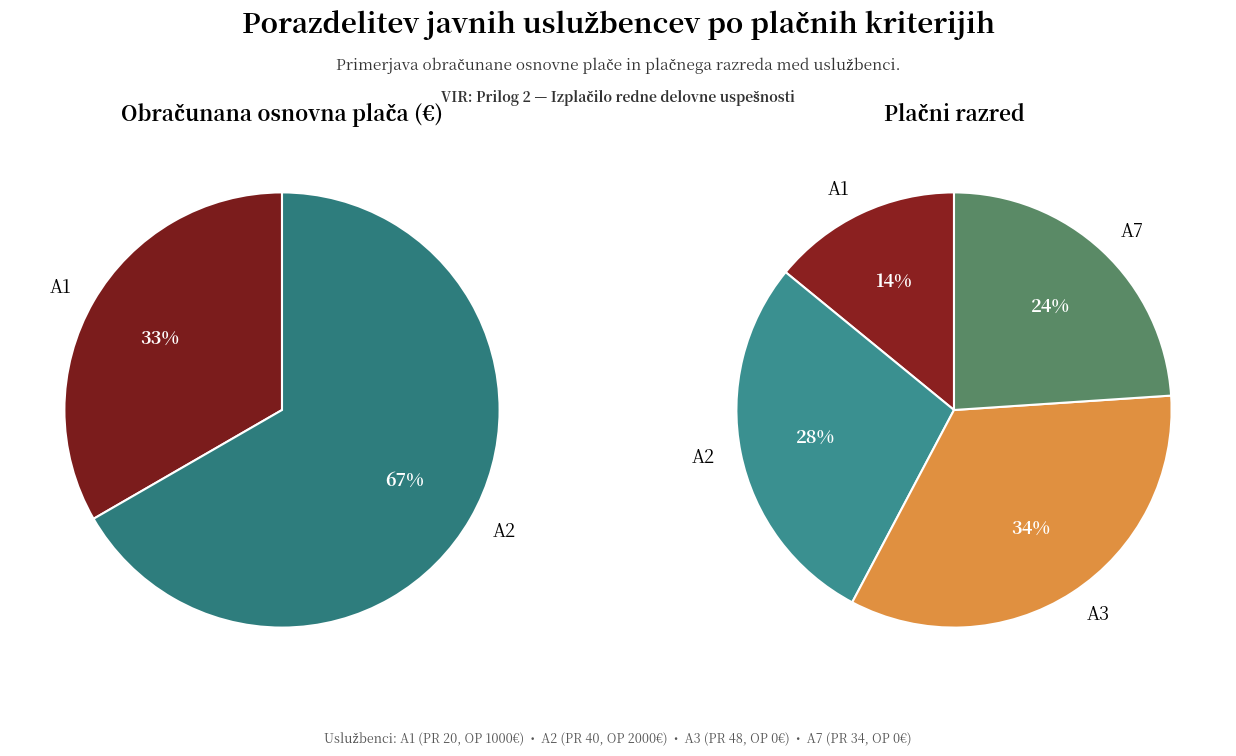

How many segments does this pie chart have?

4